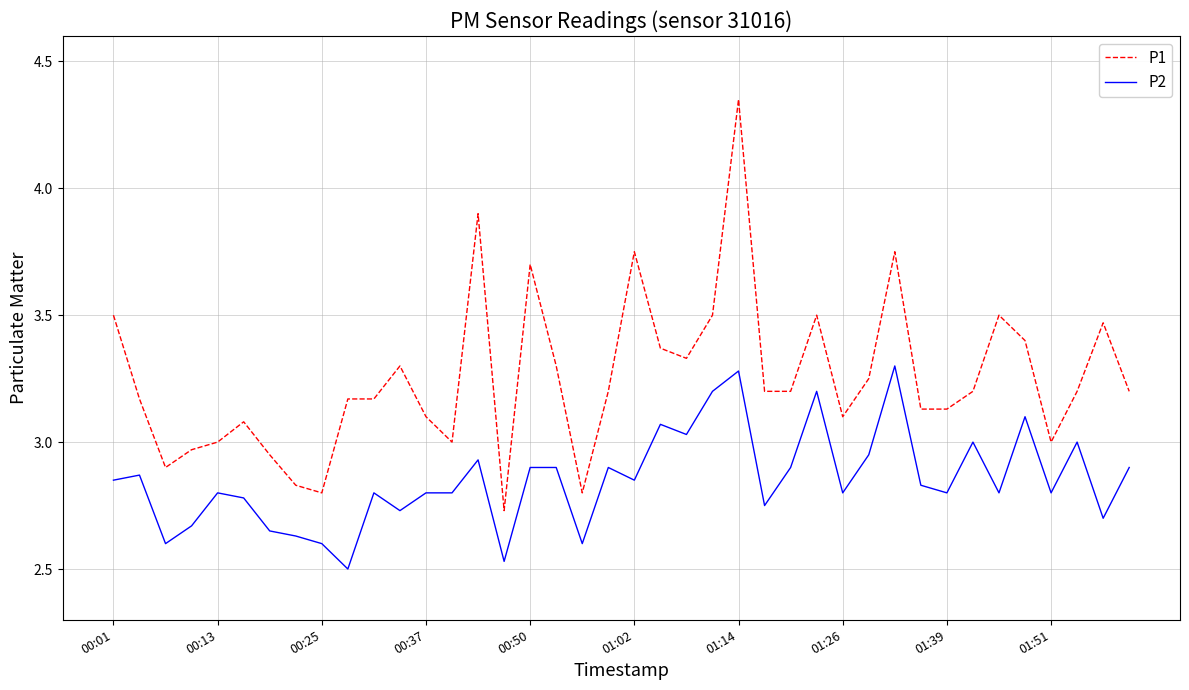

True or false: P1 and P2 cross at least once.

False